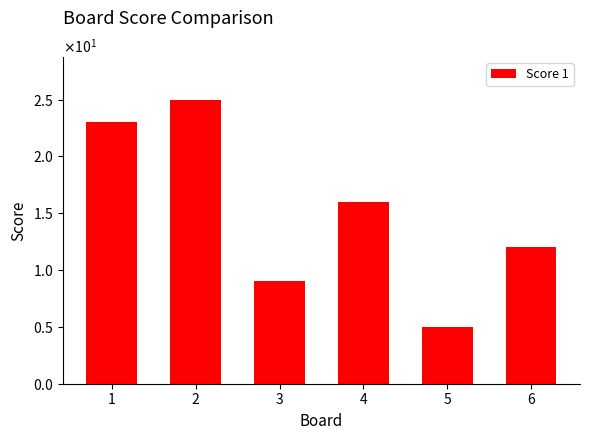

What is the smallest value displayed?

5